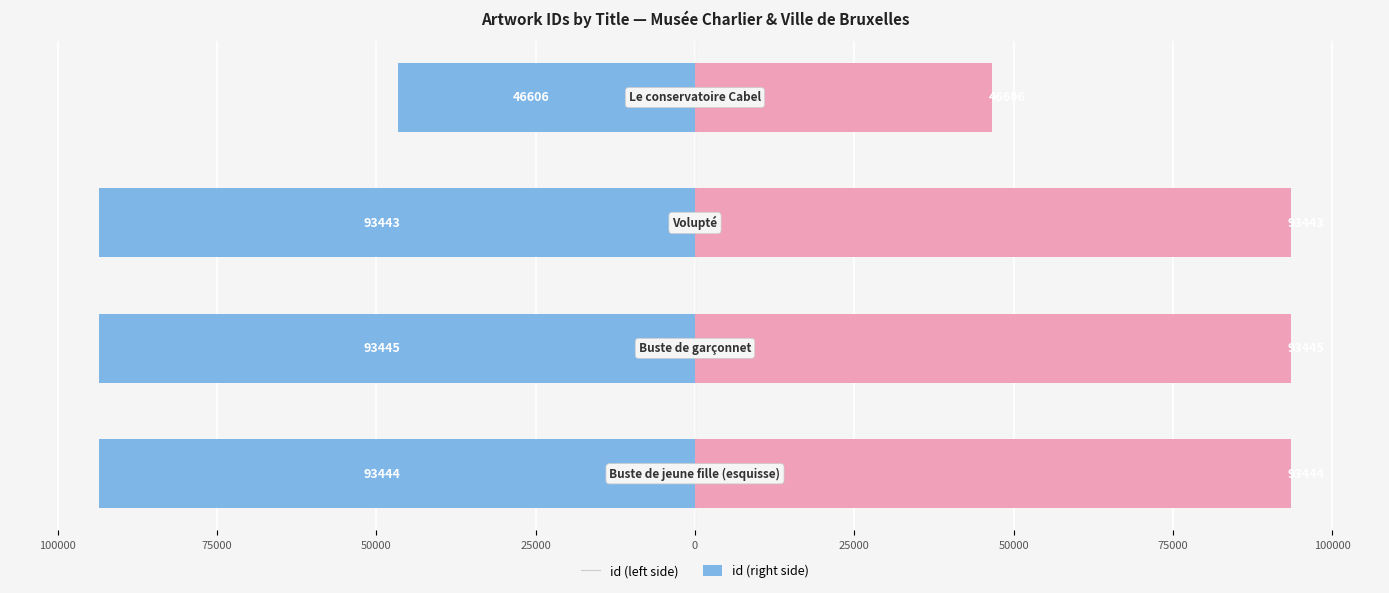

Rank the series by their average value, from highest to lowest.

id (right), id (left)